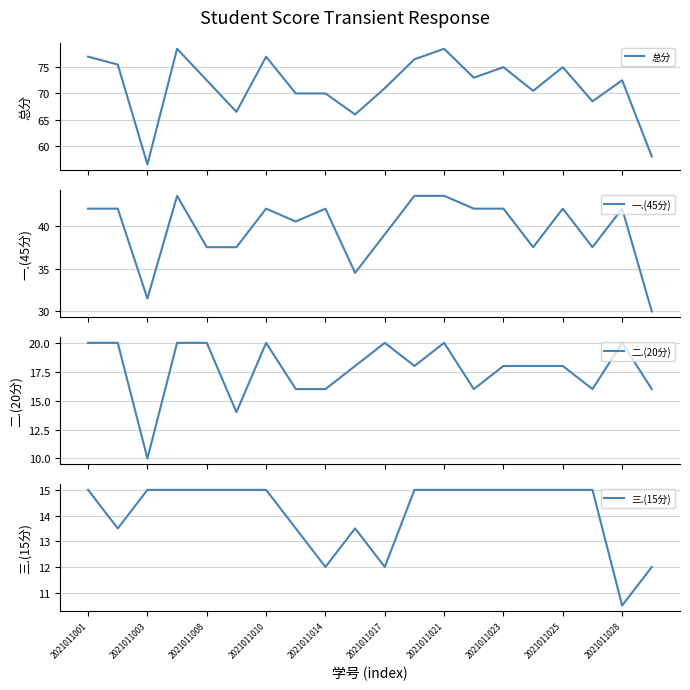

What is the smallest value displayed?

10.0